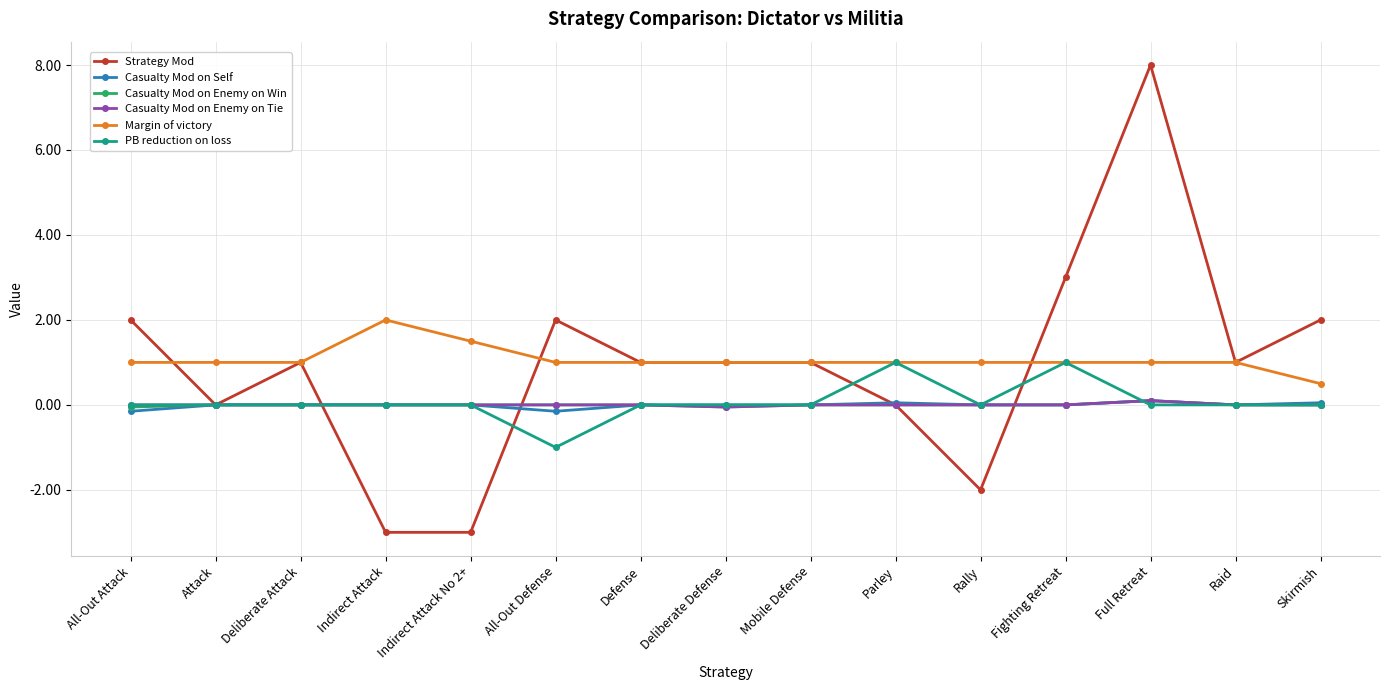

Count the number of data series in this chart.

6